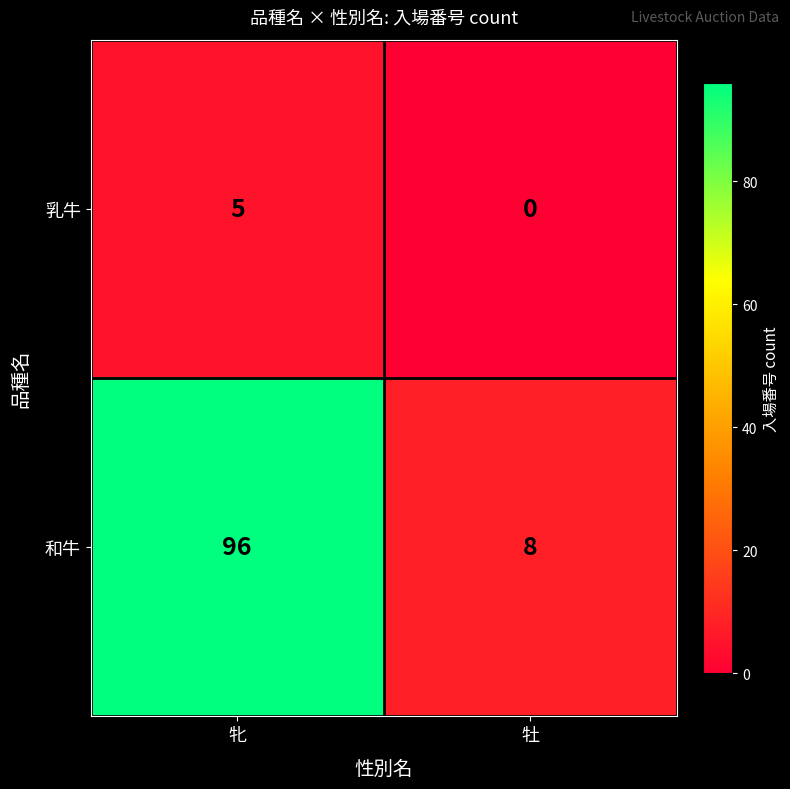

What is the difference between the maximum and minimum values in the 乳牛 series?

5